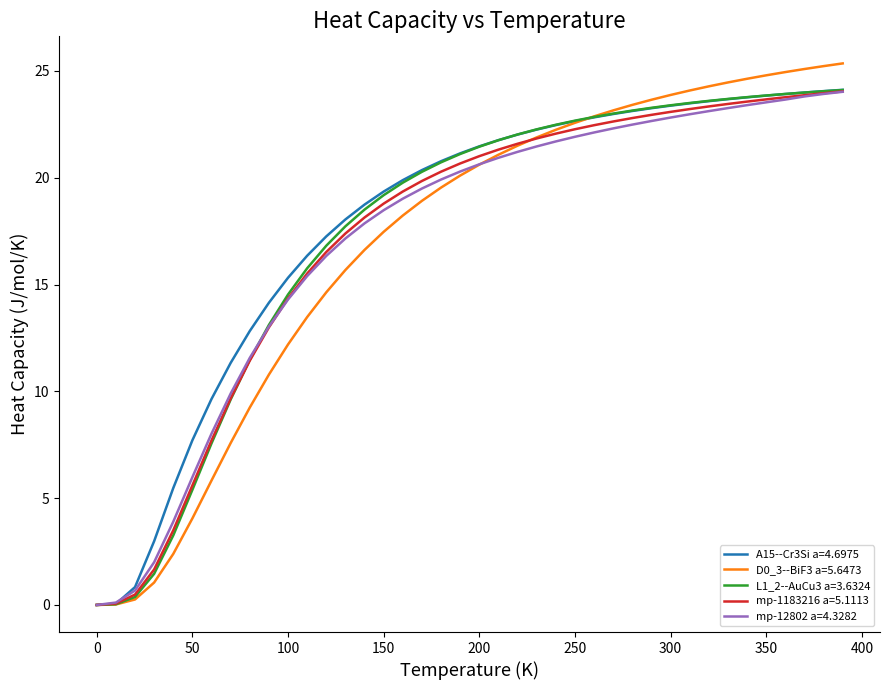

What is the maximum value for D0_3--BiF3 a=5.6473?

25.4